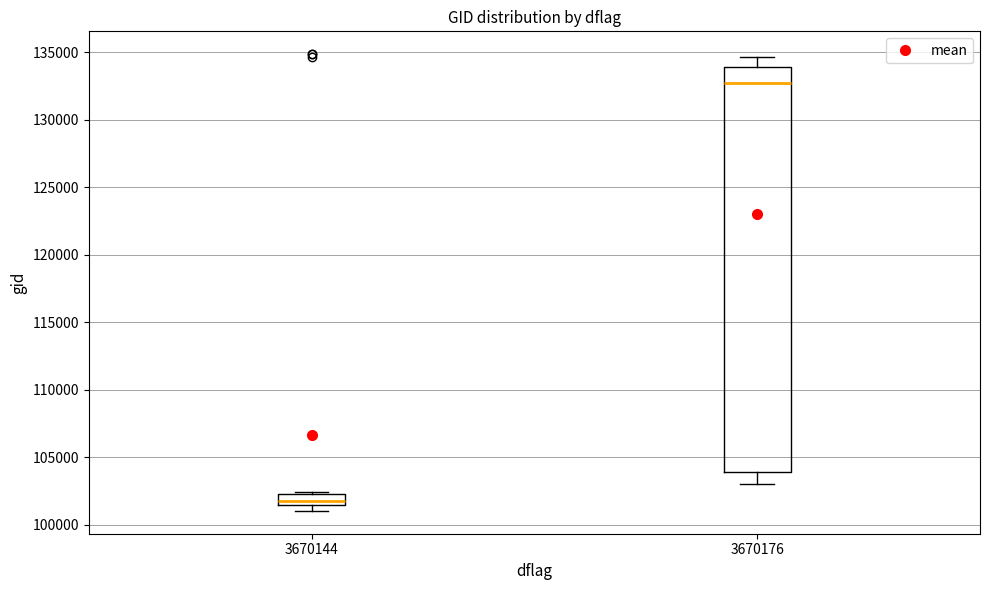

Which box is the tallest, from its lower edge to its upper edge?

3670176